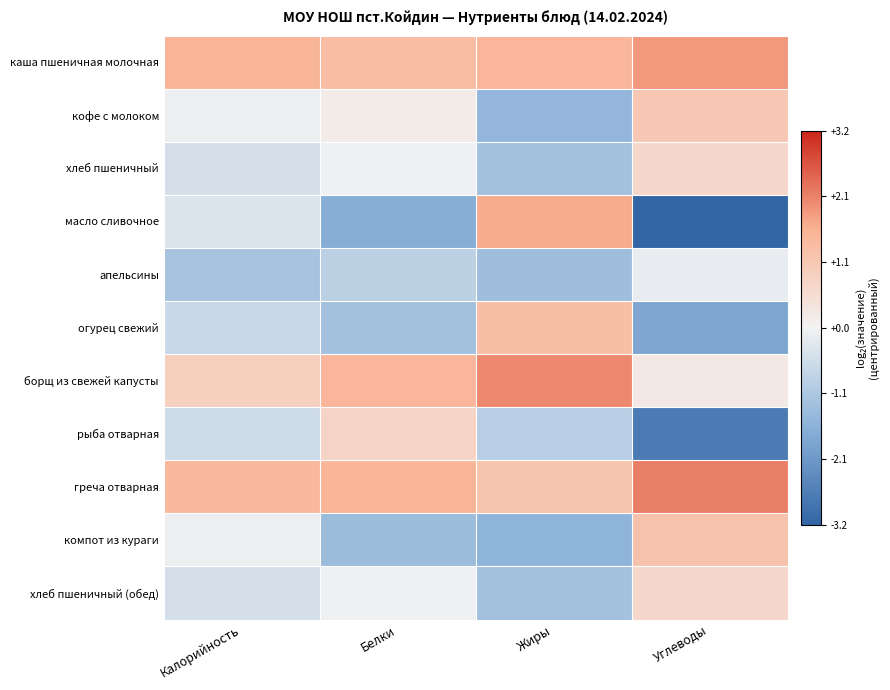

Which series has the largest range (max minus min)?

масло сливочное